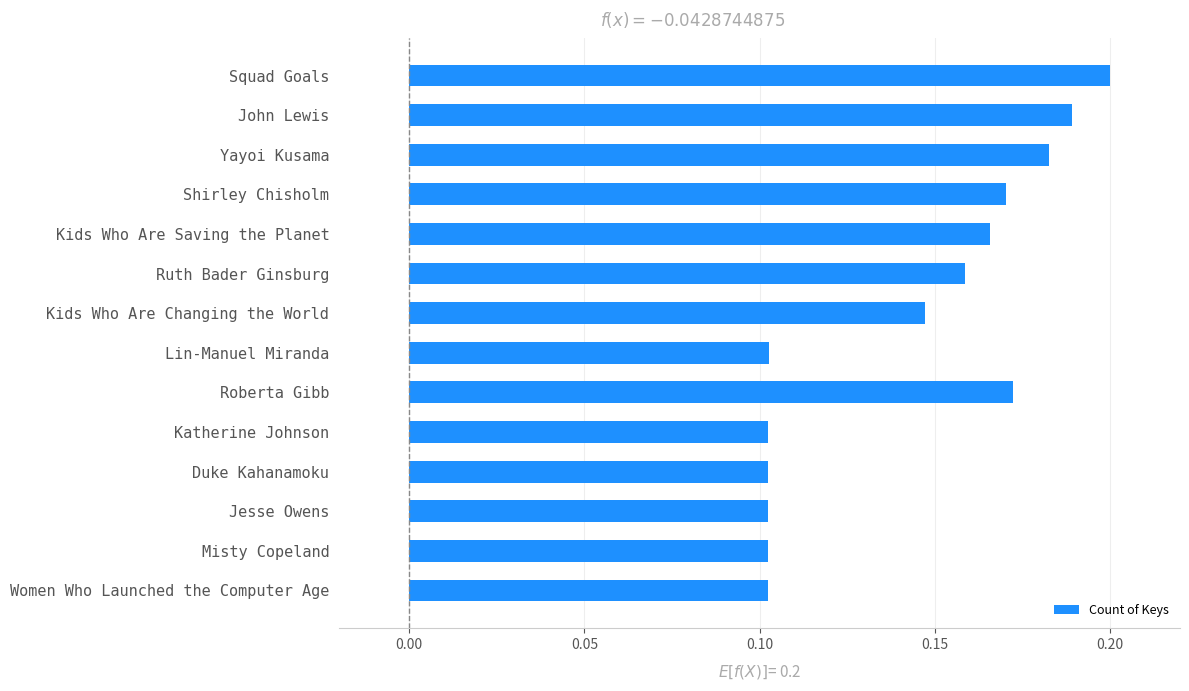

What is the label of the 8th bar from the bottom?

Kids Who Are Changing the World